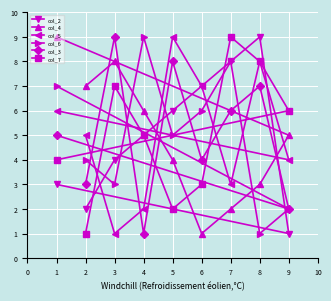

Rank the categories by col_7 value from lowest to highest.

2, 5, 6, 1, 4, 9, 3, 8, 7